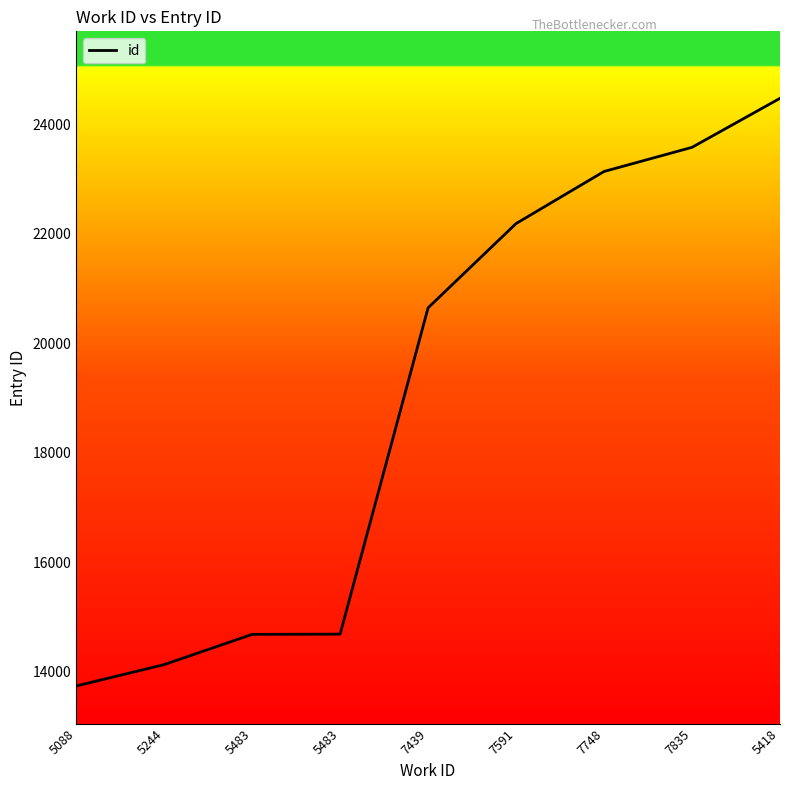

List the labels in order of value, smallest first.

5088, 5244, 5483, 5483, 7439, 7591, 7748, 7835, 5418